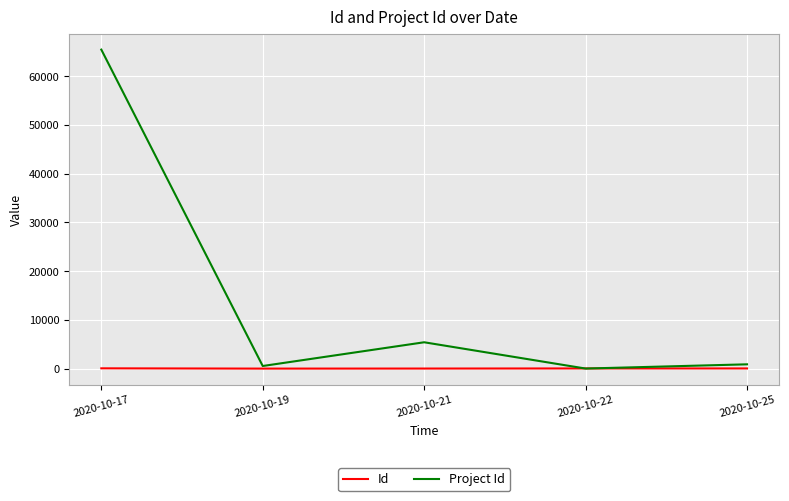

The Id series shows 66 at 2020-10-17. True or false?

True